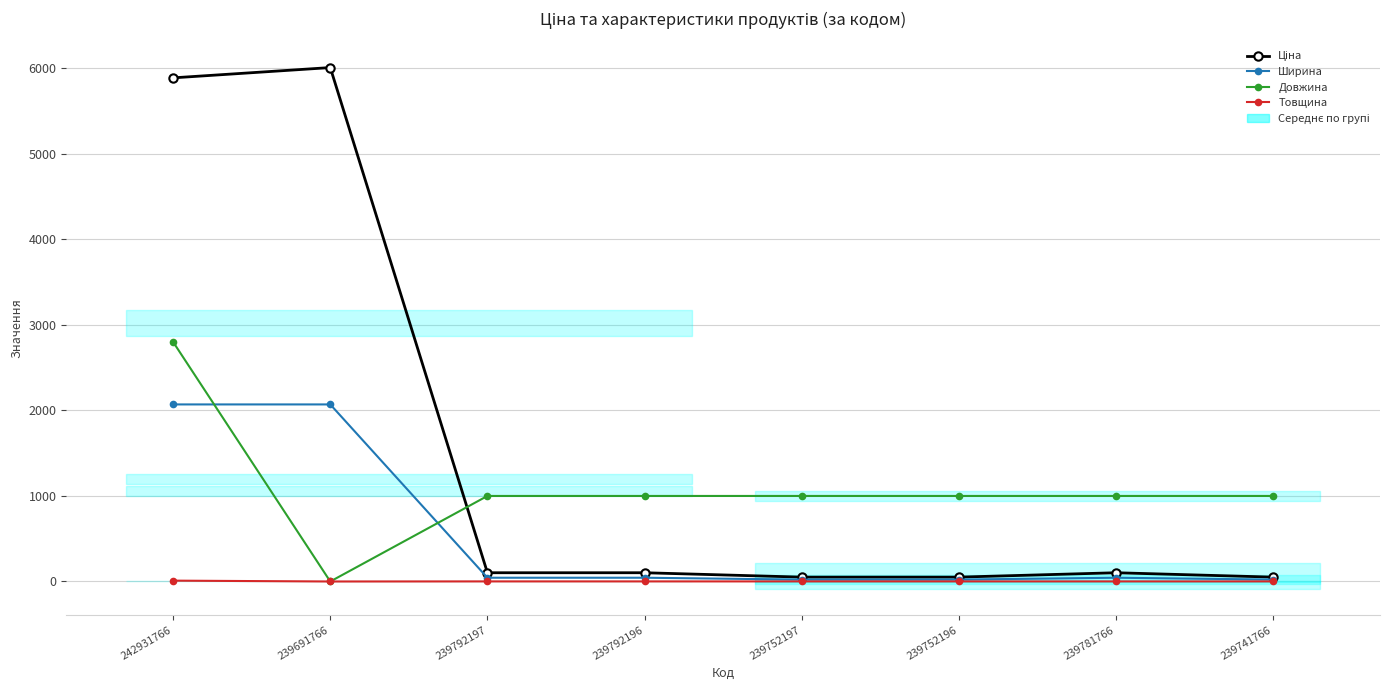

True or false: Ширина has a value of 20.8 at 239792197.

False